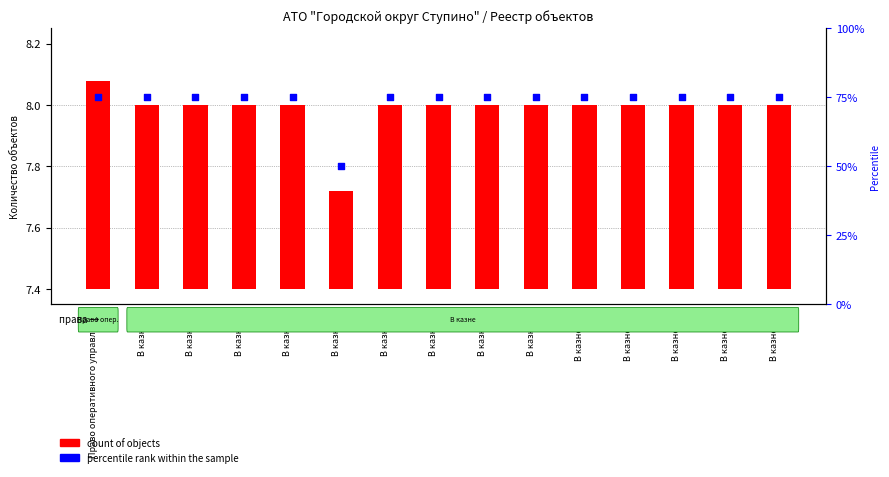

Which series has the largest Y range (max minus min)?

percentile rank within the sample